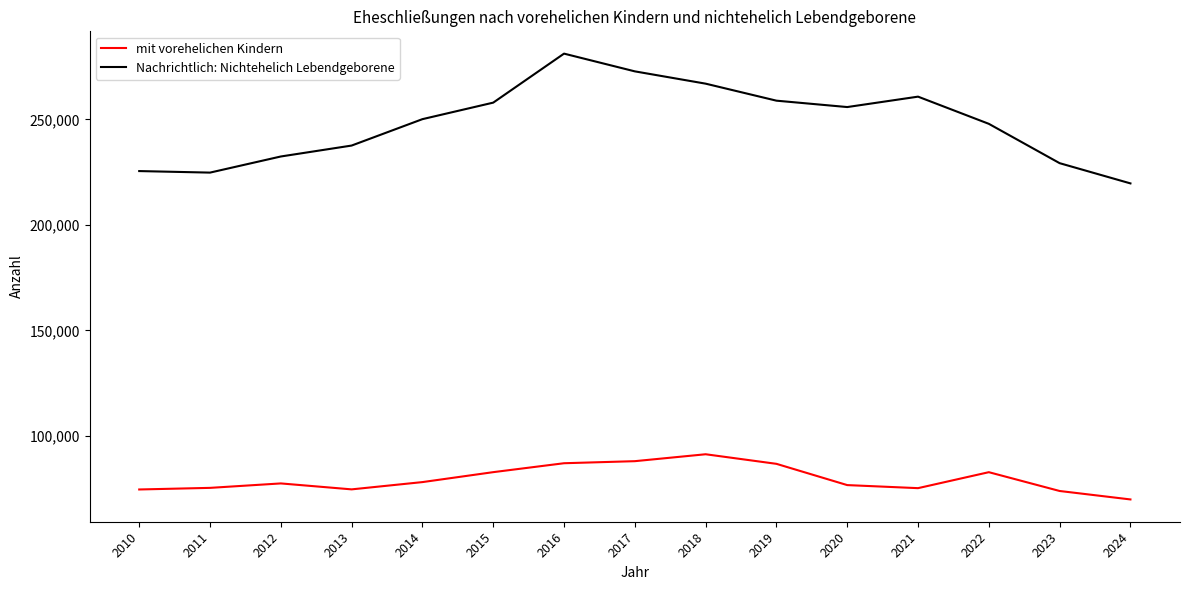

What is the difference between the maximum and second lowest values in the mit vorehelichen Kindern series?

17407